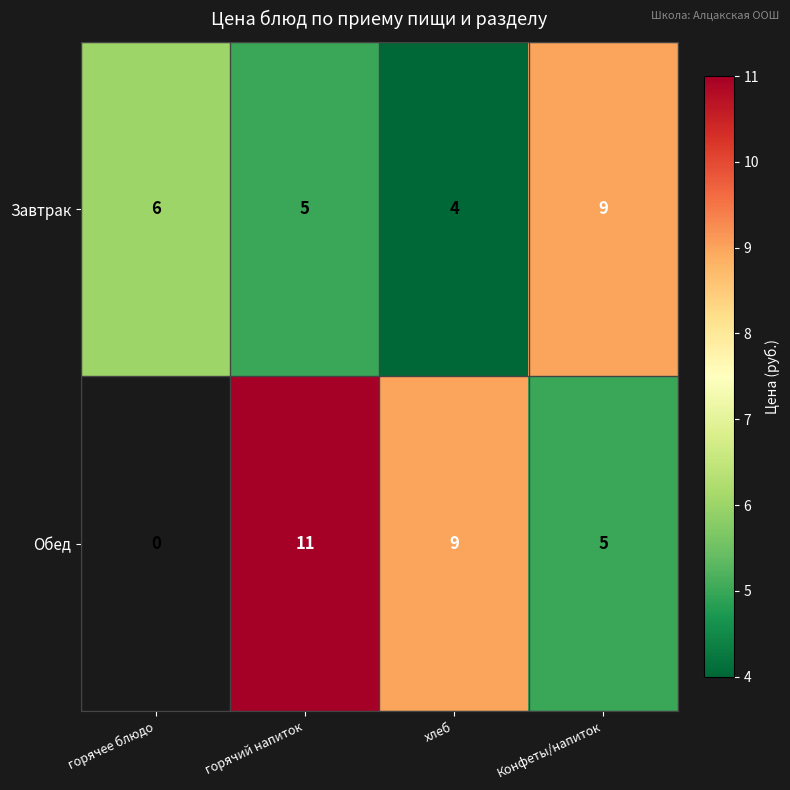

What is the total value across all series at горячий напиток?

16